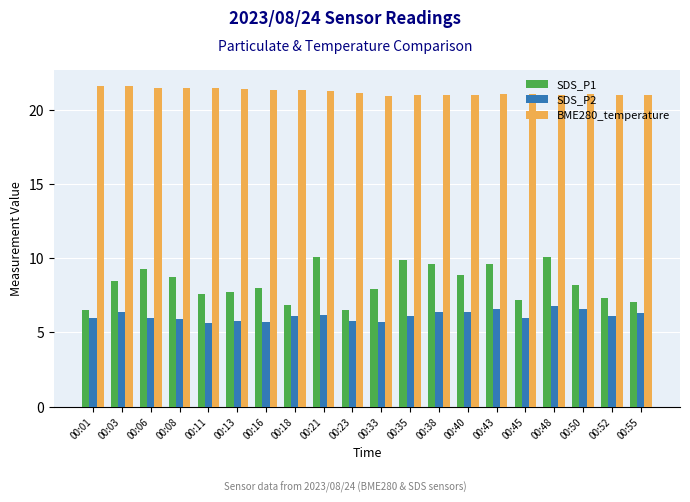

At 00:40, list the series in order from largest to smallest.

BME280_temperature, SDS_P1, SDS_P2